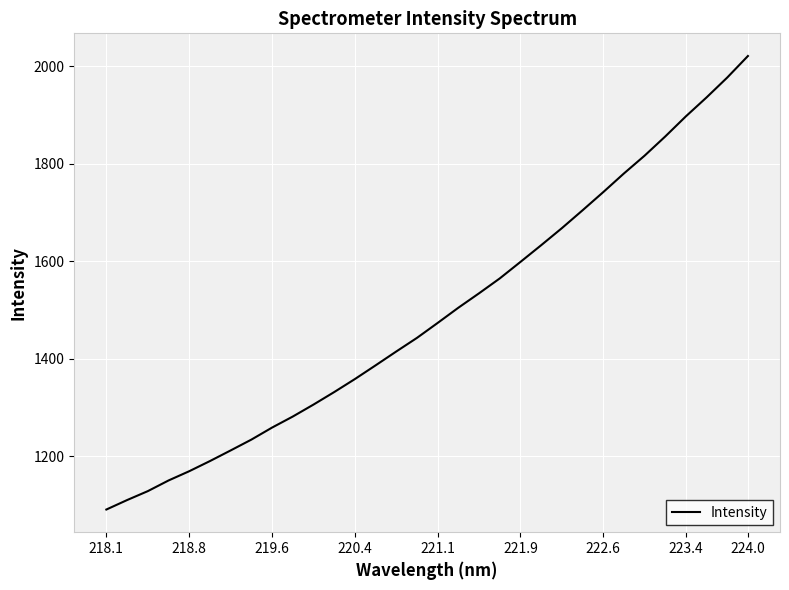

What is the maximum value shown in the chart?

2021.2